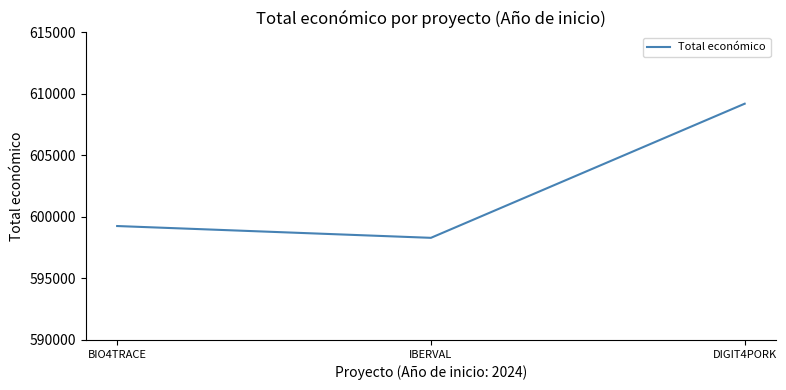

What is the difference between the values at DIGIT4PORK and IBERVAL?

10903